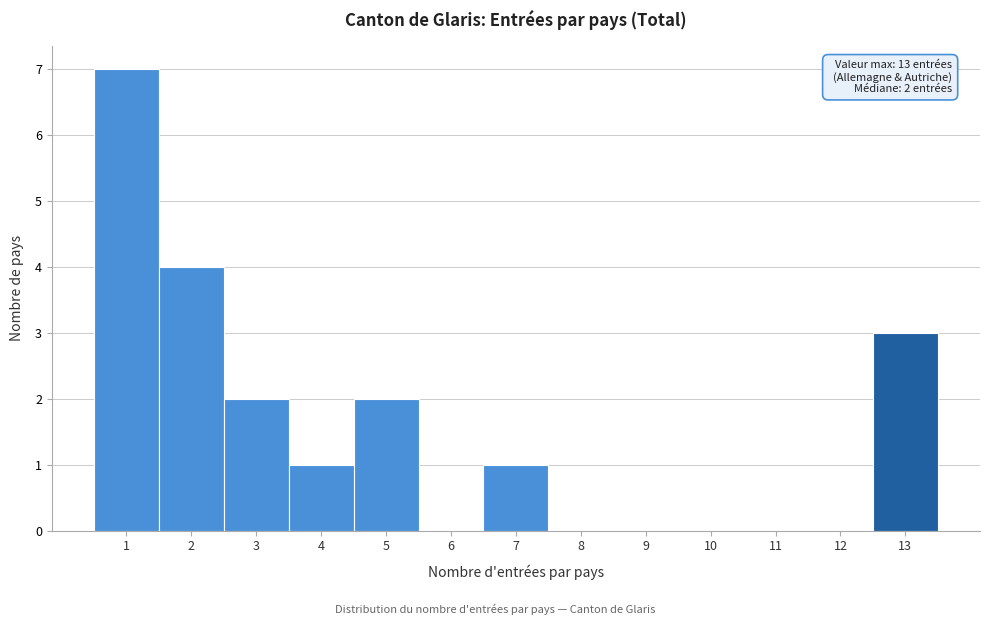

Which range on the x-axis has the tallest bar?

0.5 to 1.5